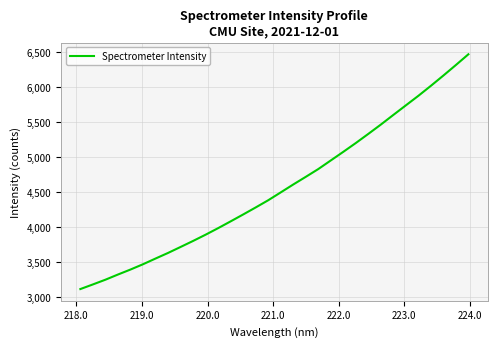

What is the smallest value displayed?

3111.5